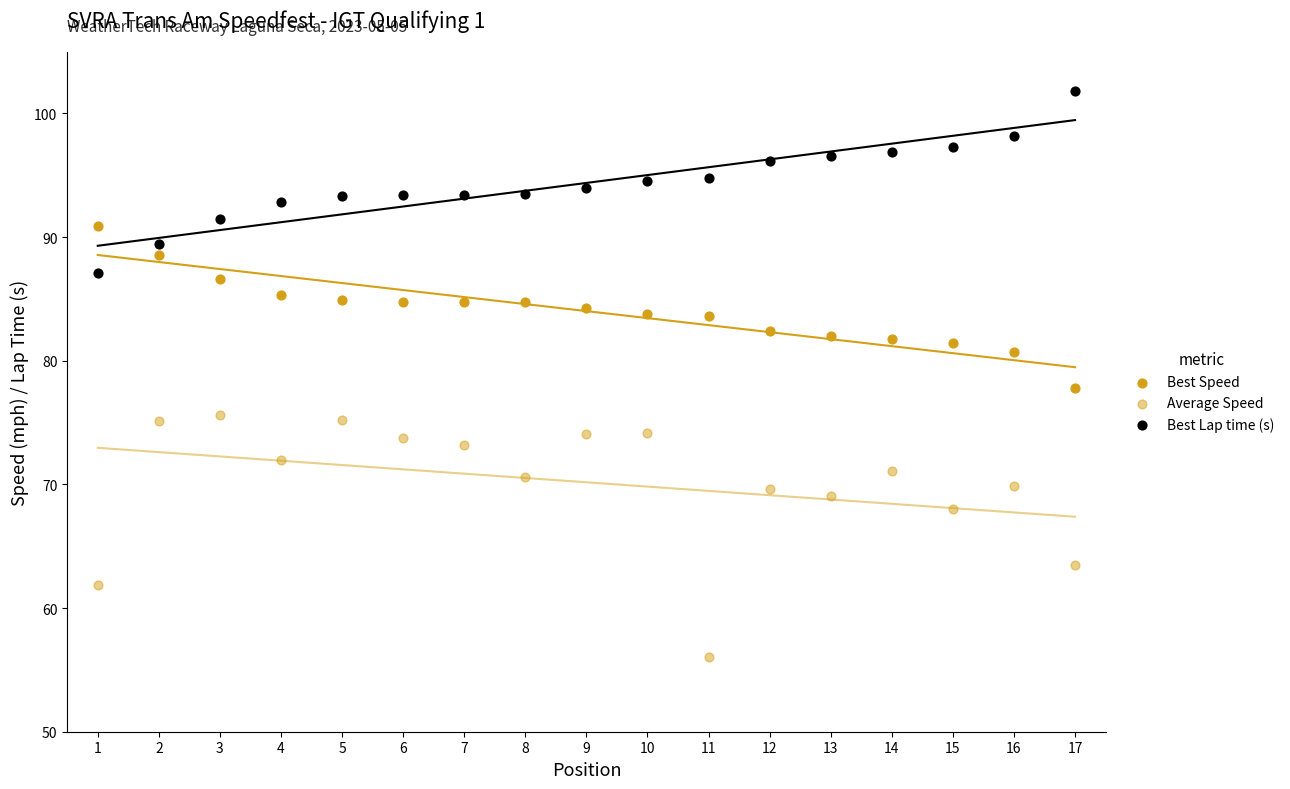

How many data points are displayed?

51